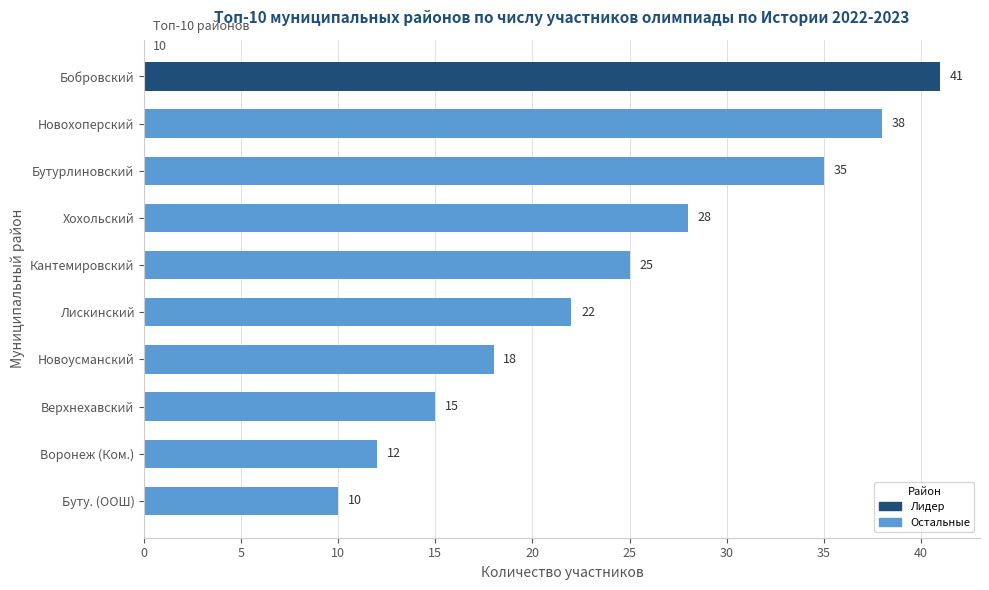

Does the chart contain any negative values?

No